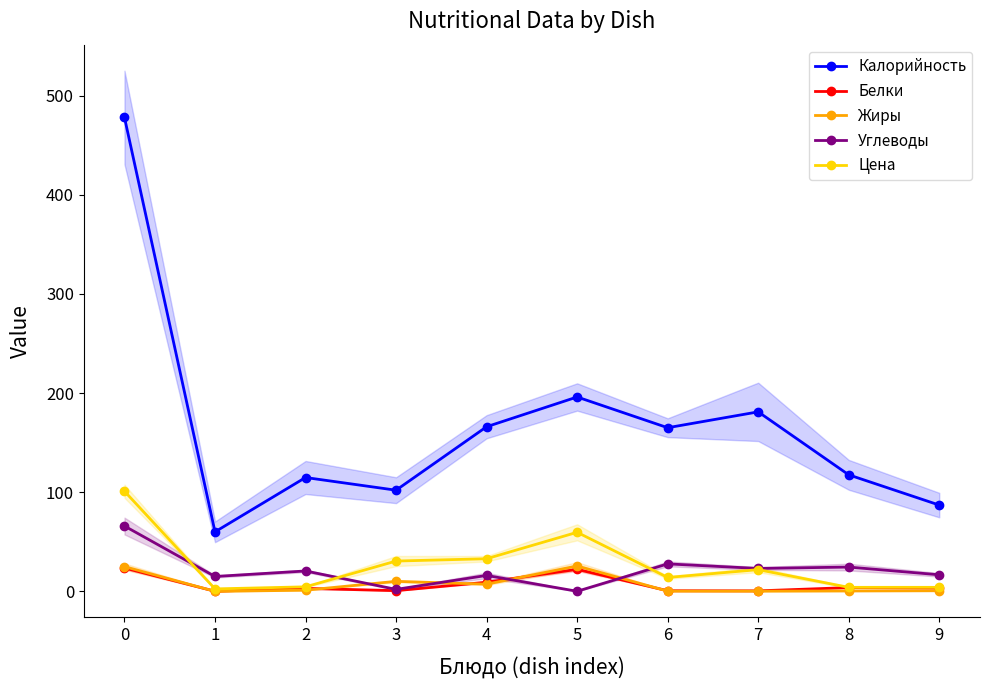

Rank the categories by Цена value from highest to lowest.

0, 5, 4, 3, 7, 6, 2, 8, 9, 1